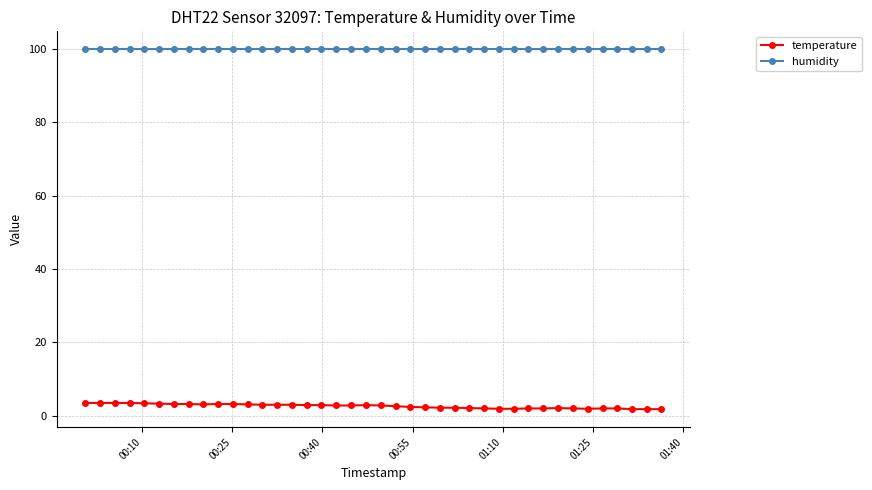

Count the number of data series in this chart.

2